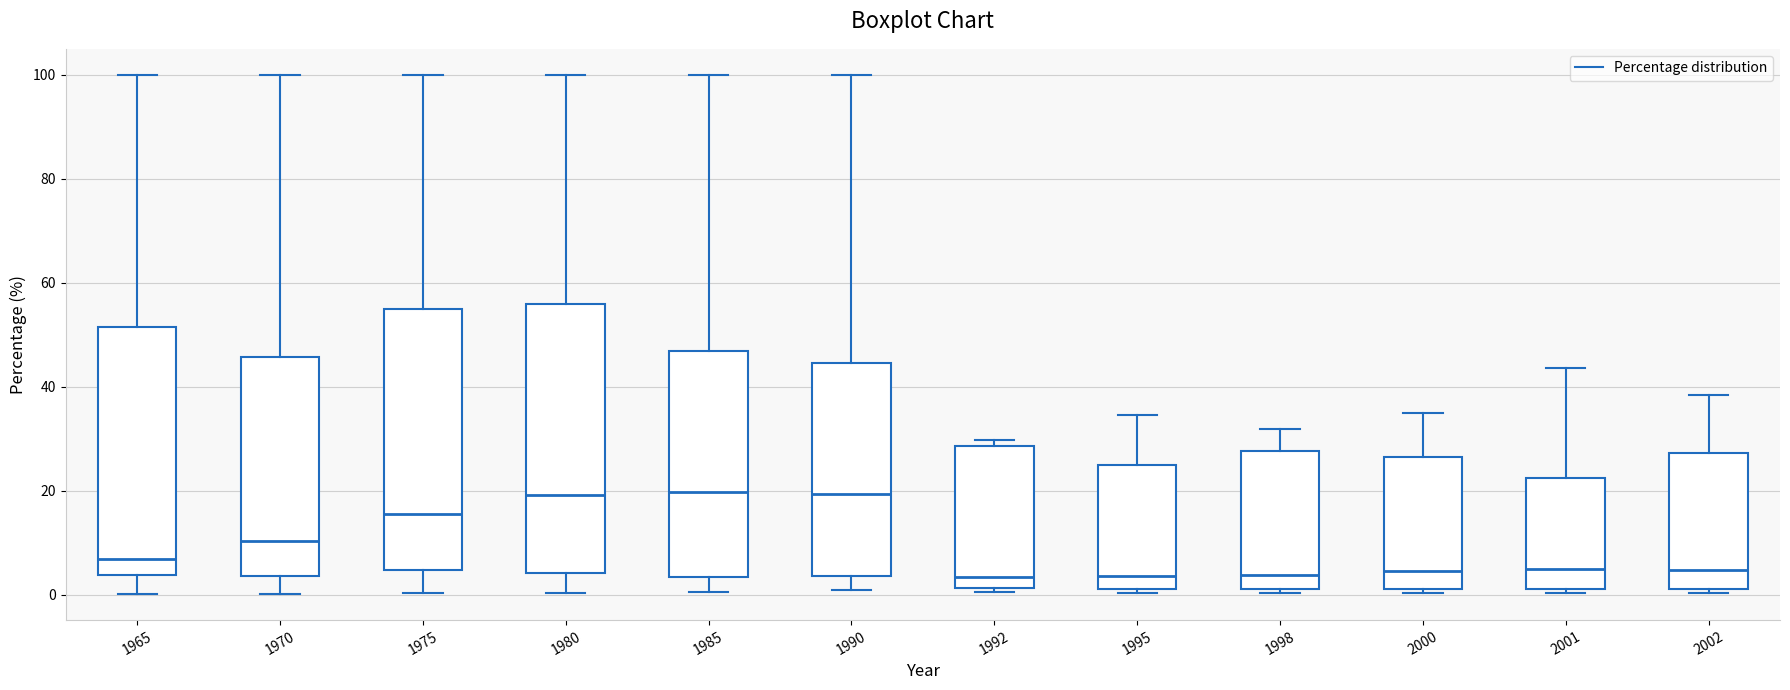

Reading left to right, transcribe this box plot: for each box, give where its median line is, the range the box spans, and where its two whiskers end, as read against the y-axis. The values are not printed on the chart, so give them approximately, as read against the axis.

1965: median 6, box 4 to 52, whiskers 0 to 100
1970: median 10, box 4 to 46, whiskers 0 to 100
1975: median 16, box 4 to 56, whiskers 0 to 100
1980: median 20, box 4 to 56, whiskers 0 to 100
1985: median 20, box 4 to 46, whiskers 0 to 100
1990: median 20, box 4 to 44, whiskers 0 to 100
1992: median 4, box 2 to 28, whiskers 0 to 30
1995: median 4, box 2 to 24, whiskers 0 to 34
1998: median 4, box 2 to 28, whiskers 0 to 32
2000: median 4, box 2 to 26, whiskers 0 to 34
2001: median 6, box 2 to 22, whiskers 0 to 44
2002: median 4, box 2 to 28, whiskers 0 to 38